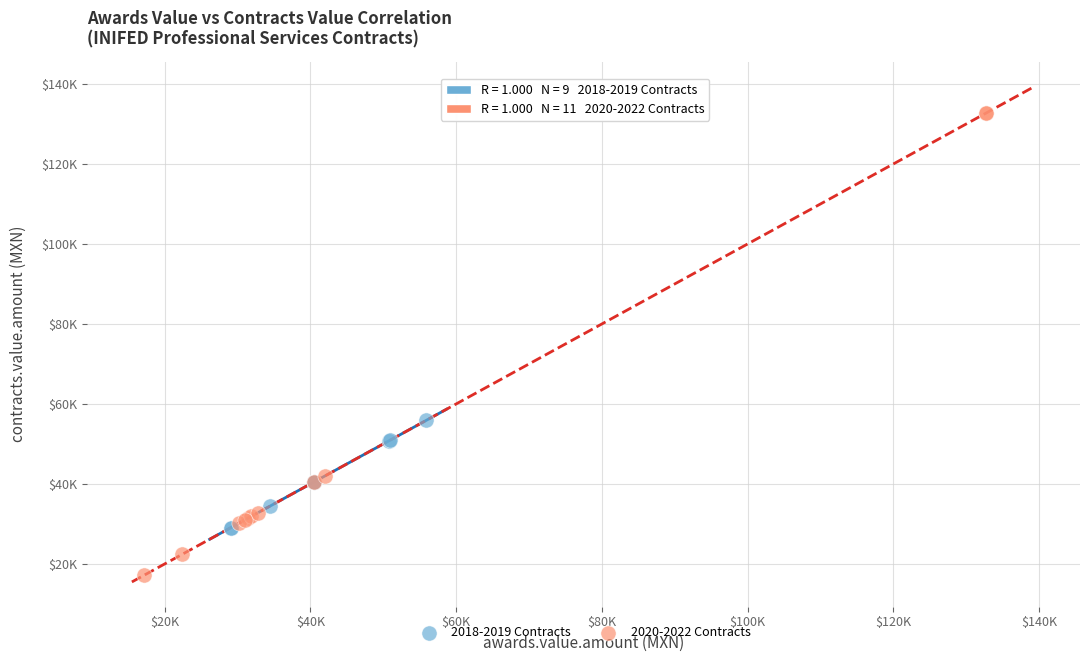

Which series reaches the maximum Y coordinate?

2020-2022 Contracts